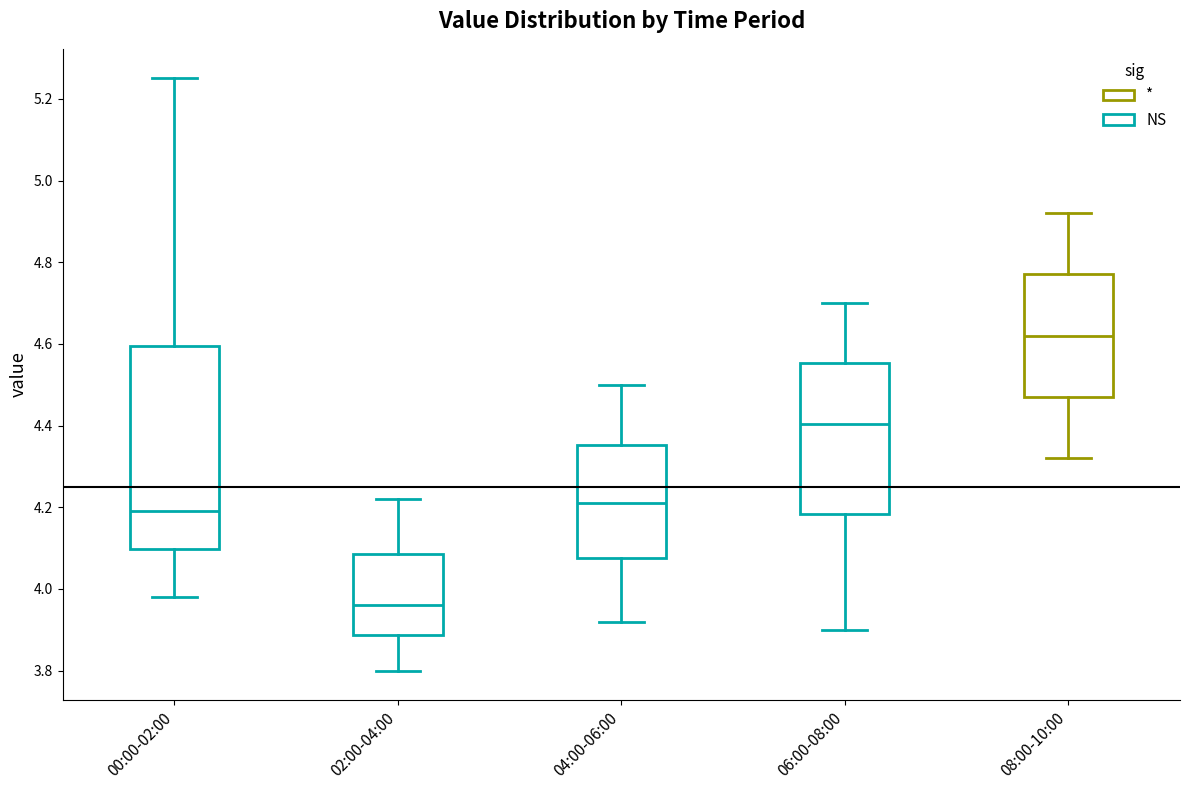

Comparing the boxes themselves (not the whiskers), which one is the tallest?

00:00-02:00